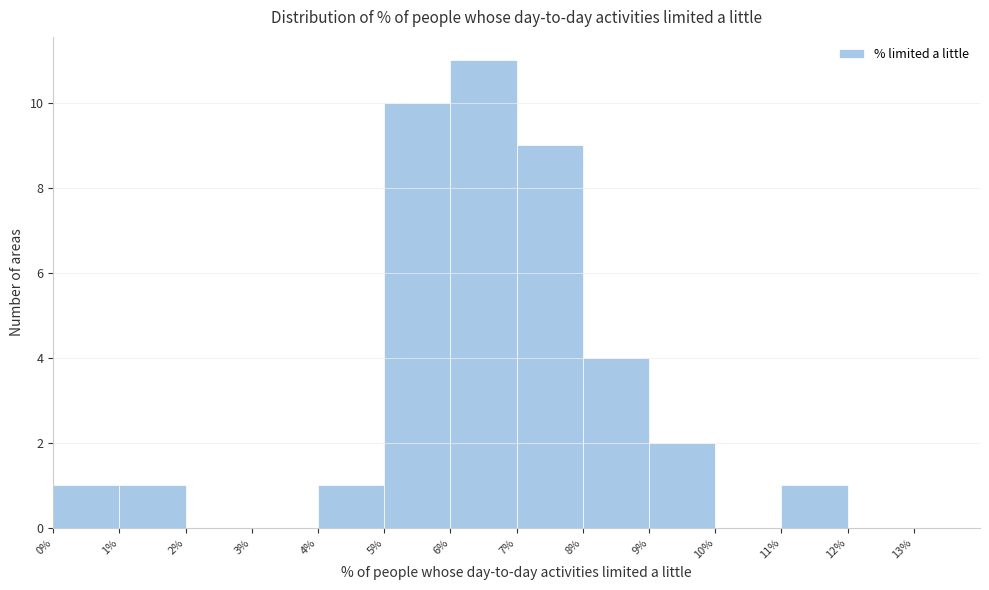

Reading left to right, transcribe this chart: for each bar, give the range it covers on the x-axis and its height. The values are not printed on the chart, so give them approximately, as read against the axis.

0% to 1%: 1
1% to 2%: 1
2% to 3%: 0
3% to 4%: 0
4% to 5%: 1
5% to 6%: 10
6% to 7%: 11
7% to 8%: 9
8% to 9%: 4
9% to 10%: 2
10% to 11%: 0
11% to 12%: 1
12% to 13%: 0